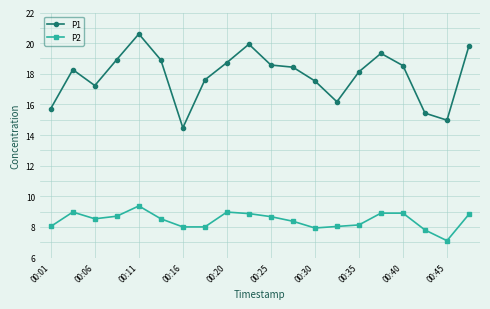

True or false: P2 has more than 0 points higher than both neighbors.

True